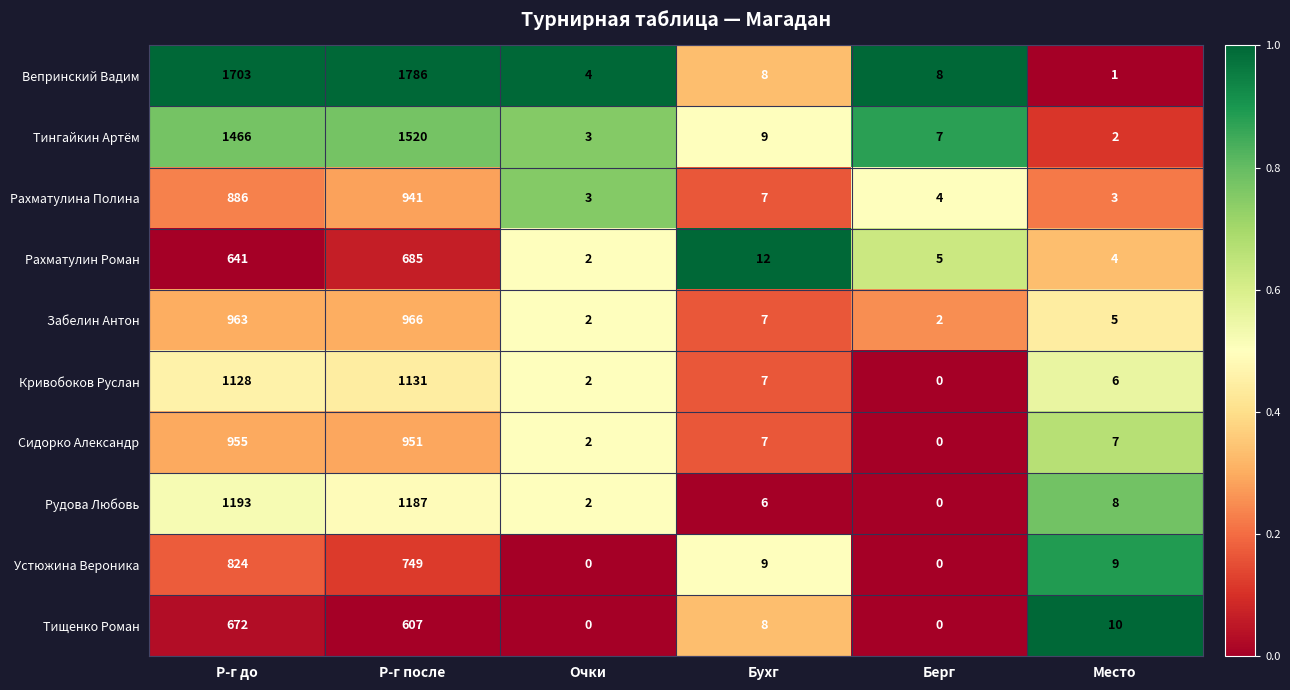

What is the difference between the highest and lowest values at Бухг?

6